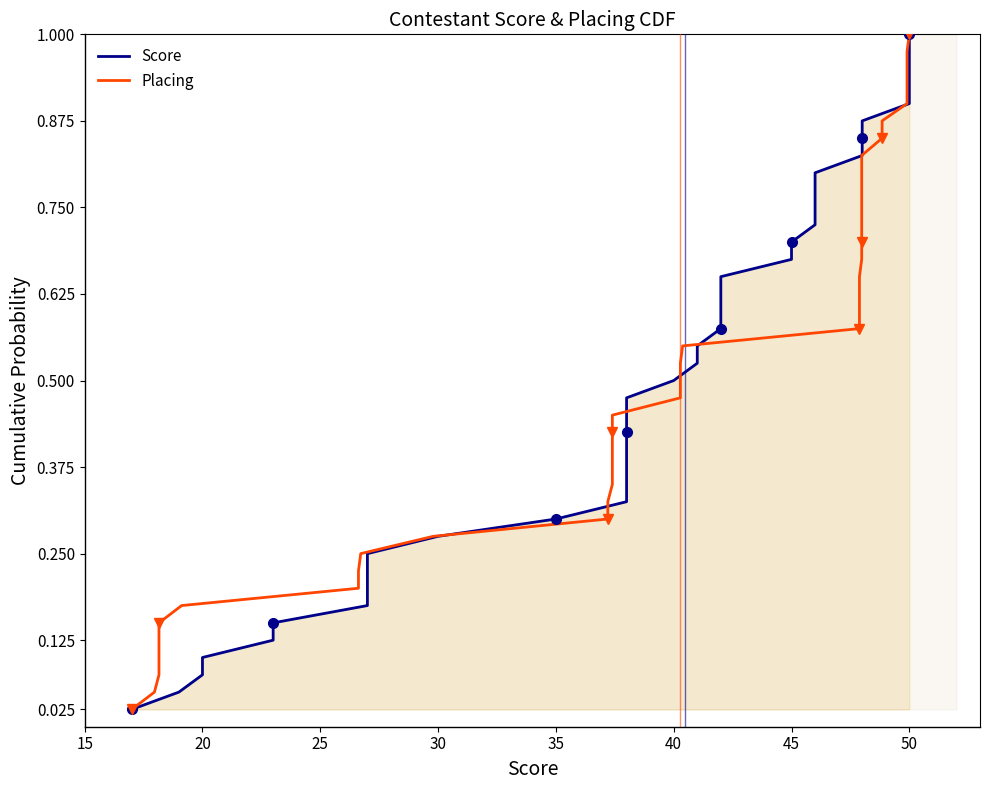

What are all the series names shown in the legend?

Score, Placing